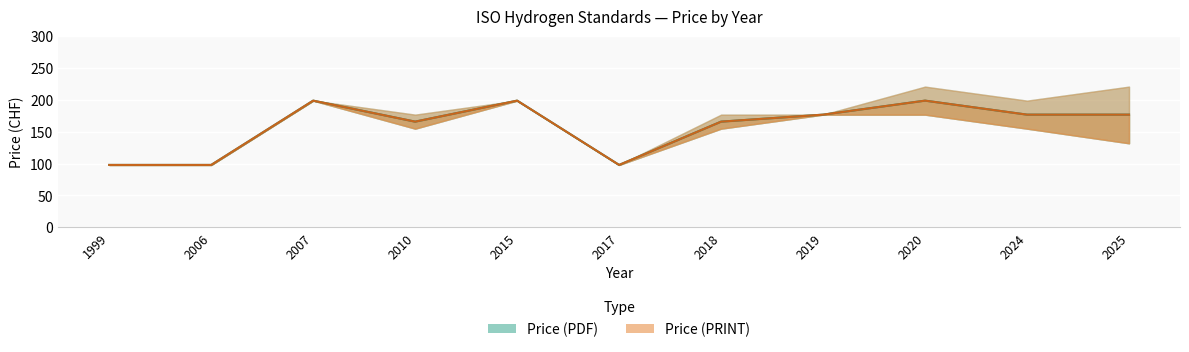

How many interior local valleys does the Price (PDF) series have?

2